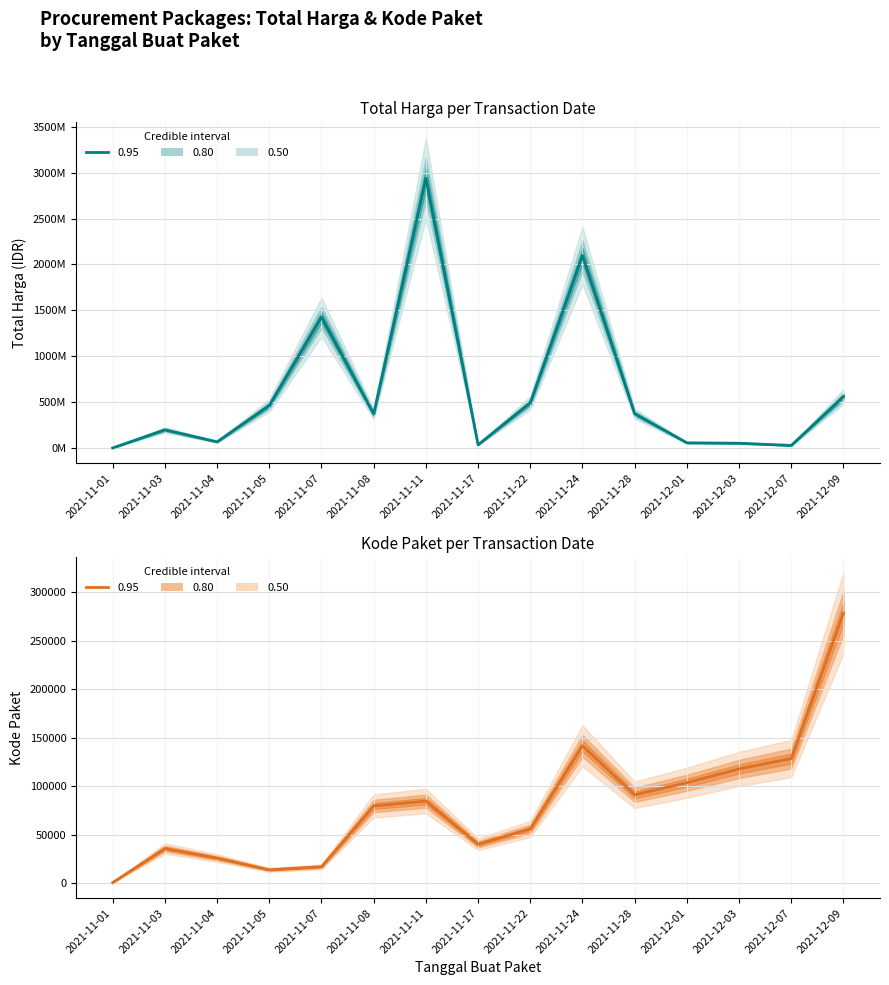

At how many categories does at least one series exceed 942077810?

3